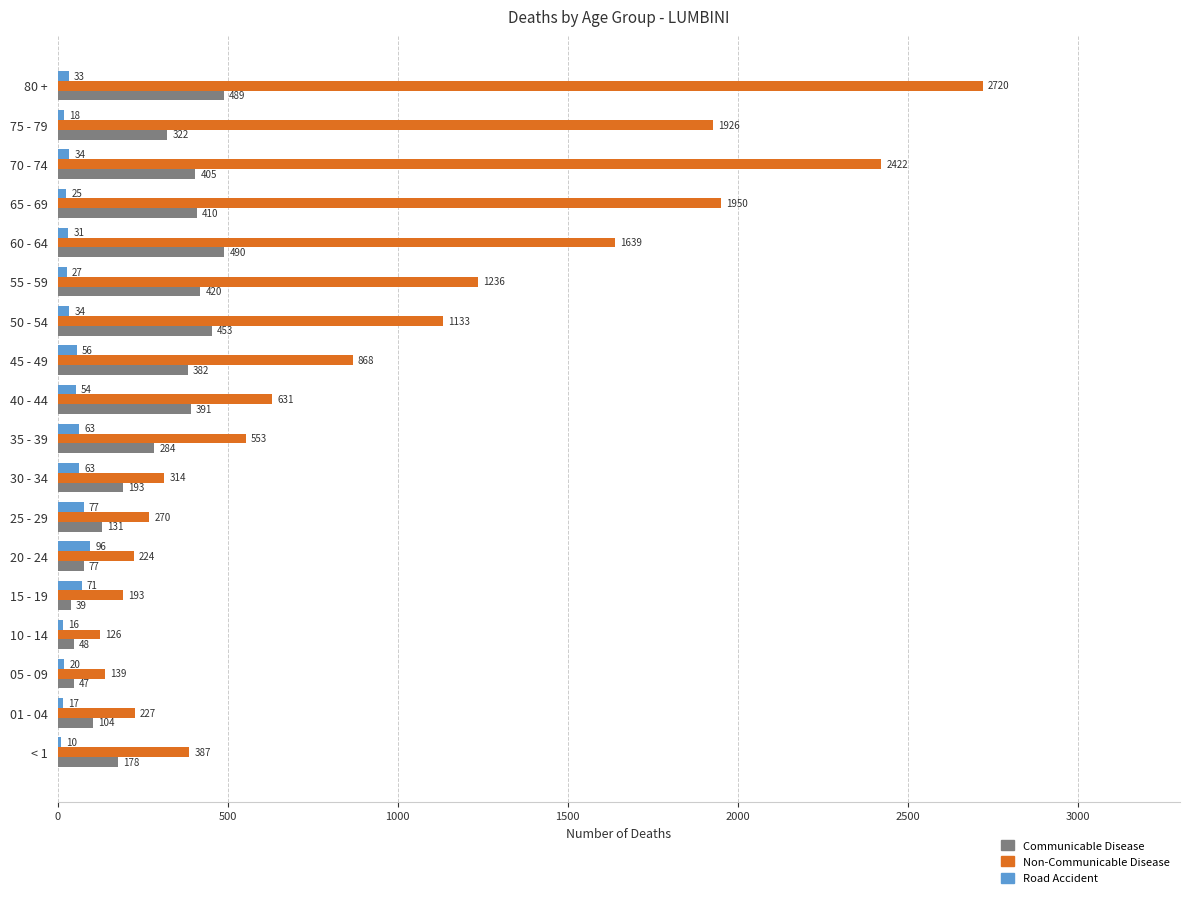

At how many categories does at least one series exceed 2209?

2